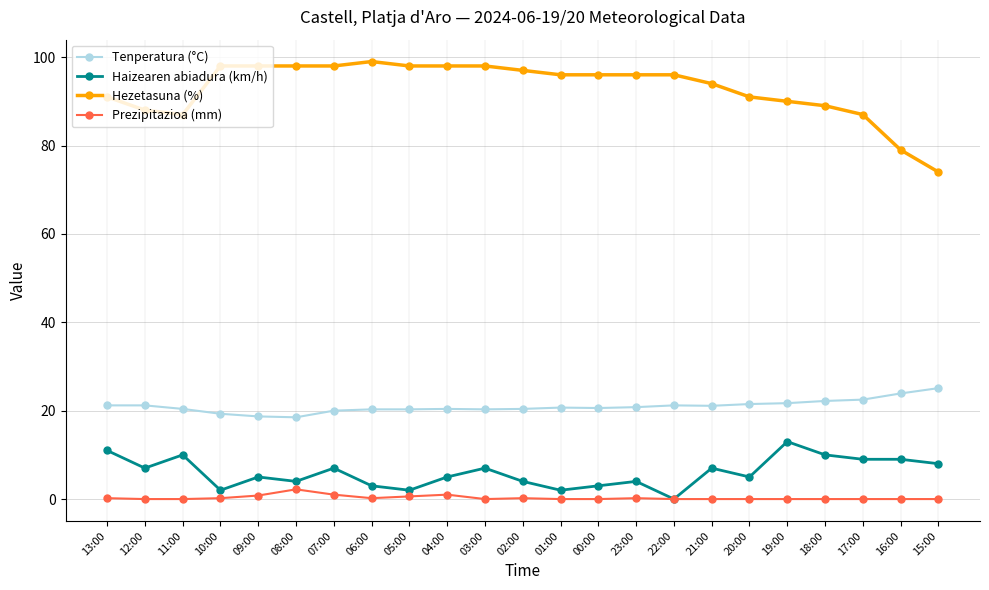

True or false: Prezipitazioa (mm) and Hezetasuna (%) cross at least once.

False